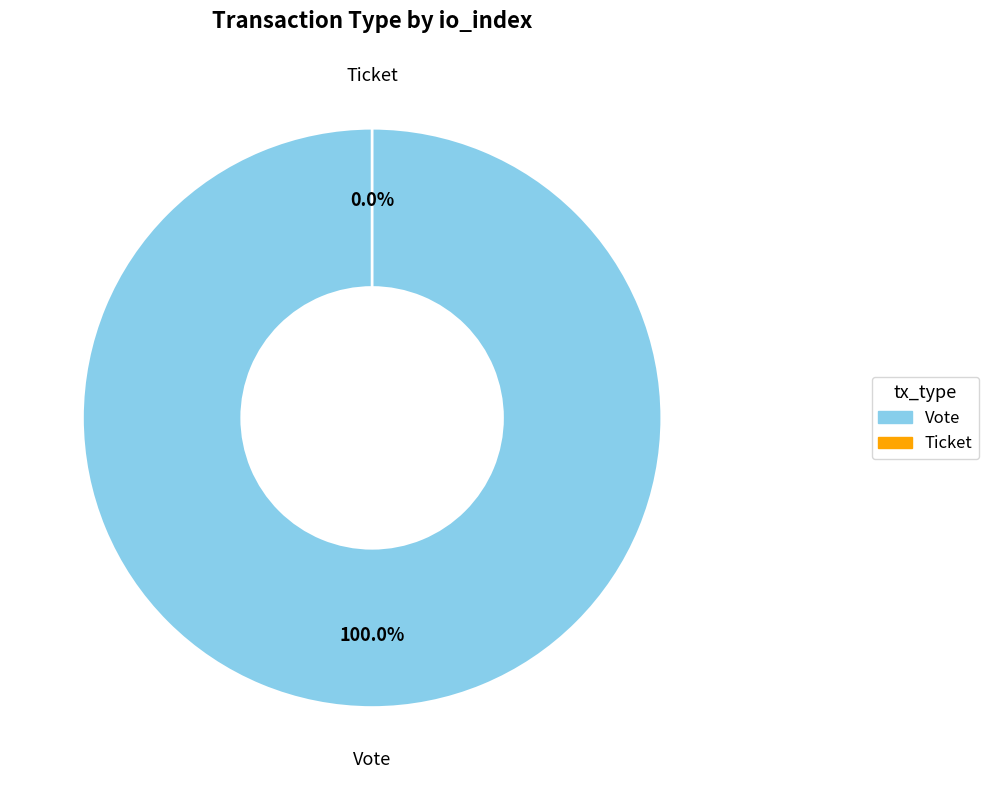

Is it true that Ticket is 8% of the pie?

False